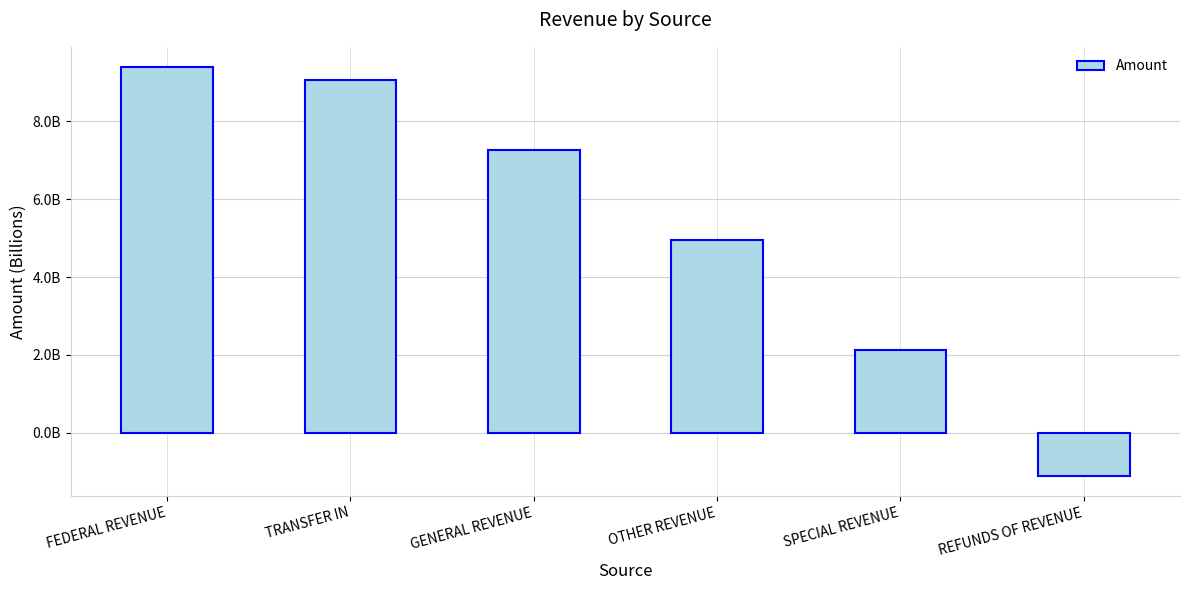

What position from the left is TRANSFER IN?

2